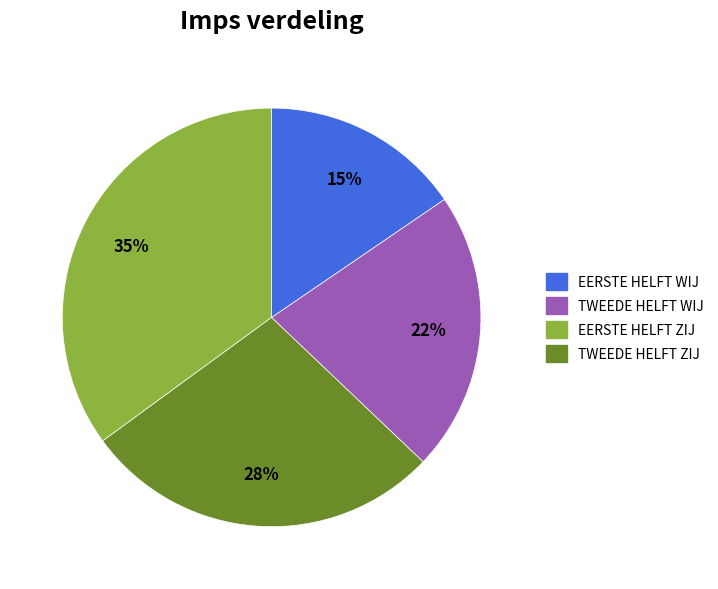

Count the number of slices in the pie.

4